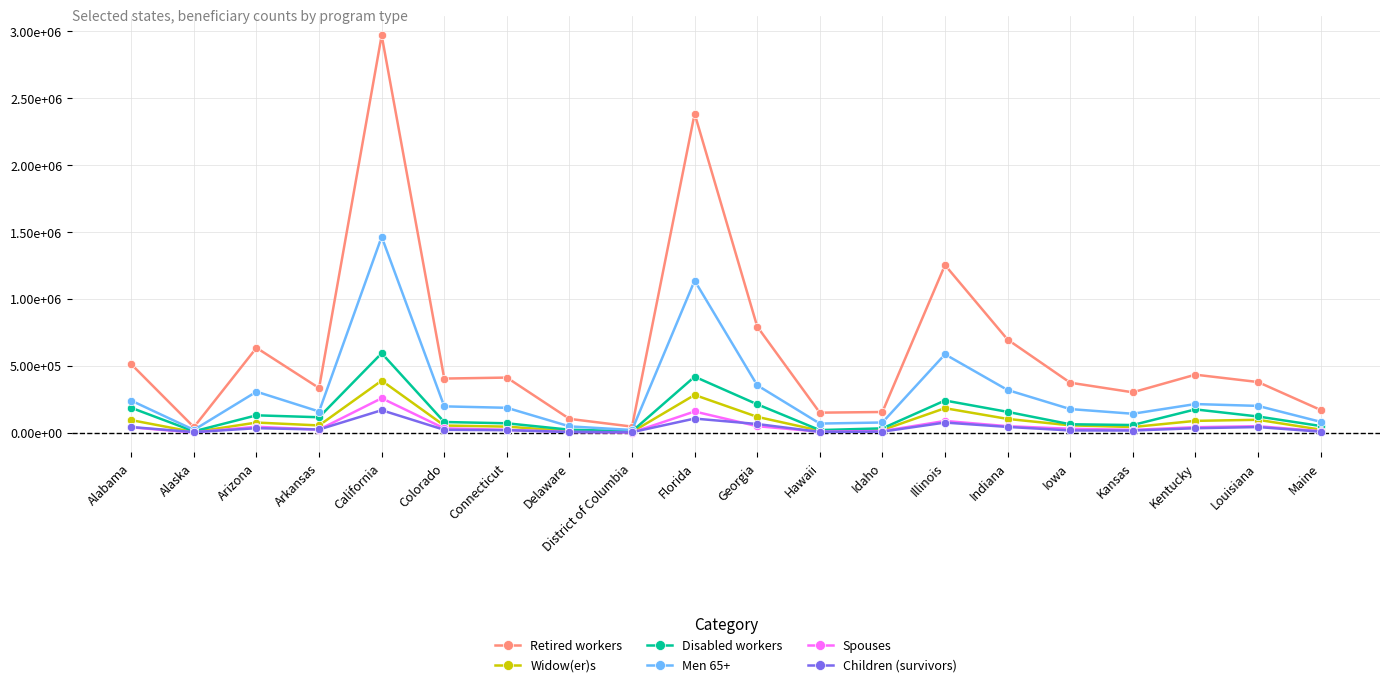

What are all the series names shown in the legend?

Retired workers, Widow(er)s, Disabled workers, Men 65+, Spouses, Children (survivors)